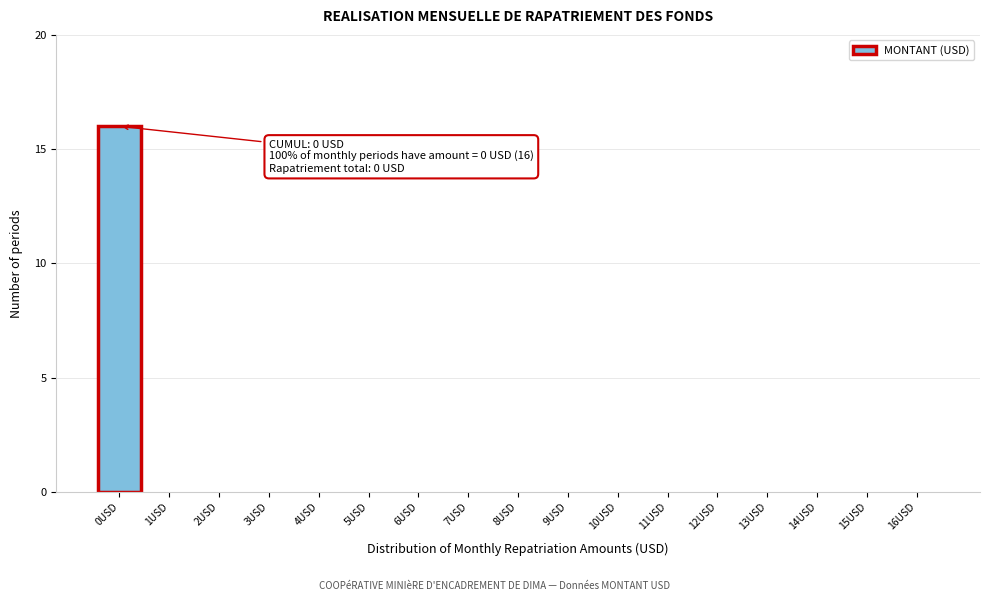

Which range on the x-axis has the tallest bar?

-0.5 to 0.5